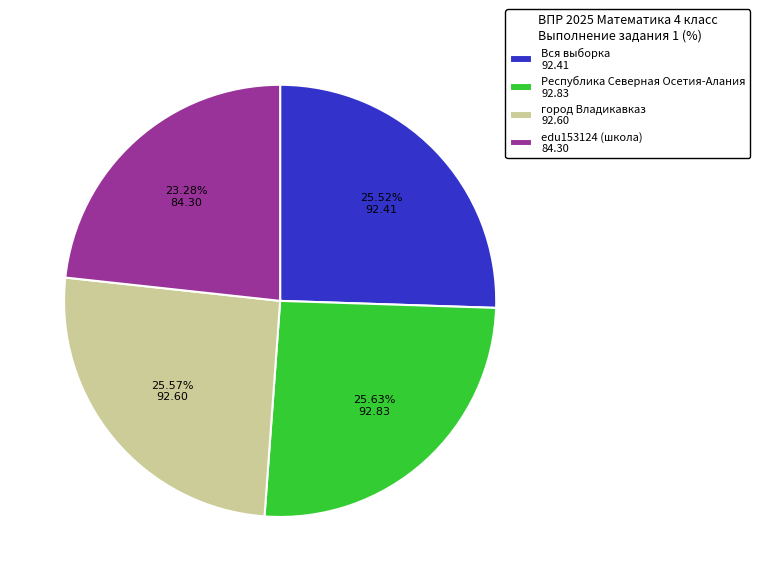

What percentage is the город Владикавказ slice, to the nearest percent?

26%